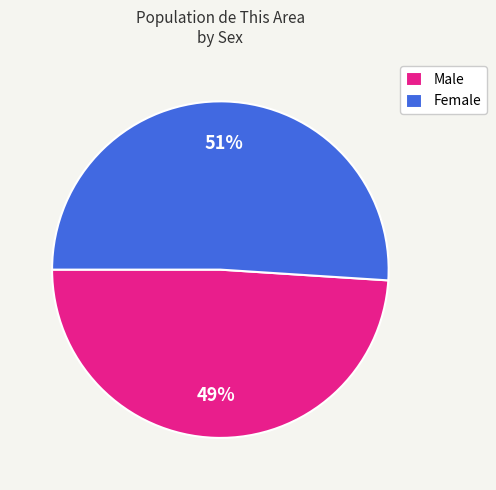

Which slice is the smallest?

Male